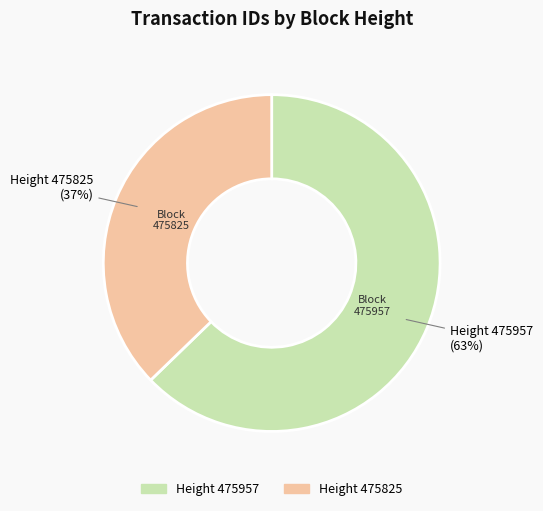

To the nearest percent, what is the difference between the largest and smallest slice percentages?

26%